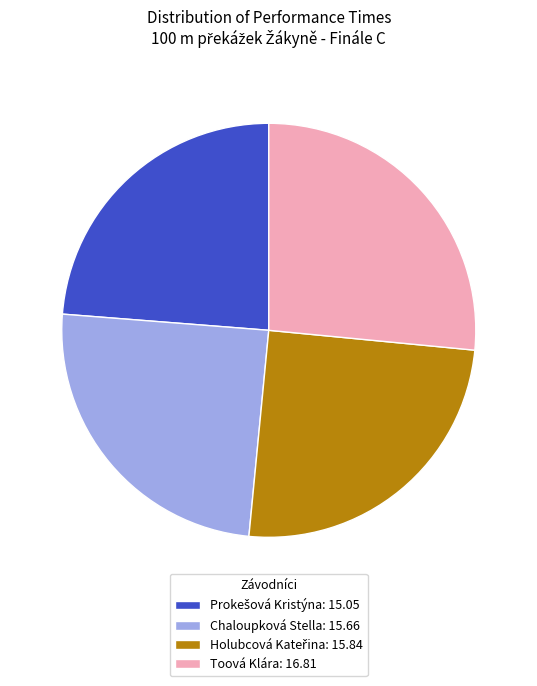

What is the ratio of the value at Chaloupková Stella: 15.66 to the value at Toová Klára: 16.81?

0.9